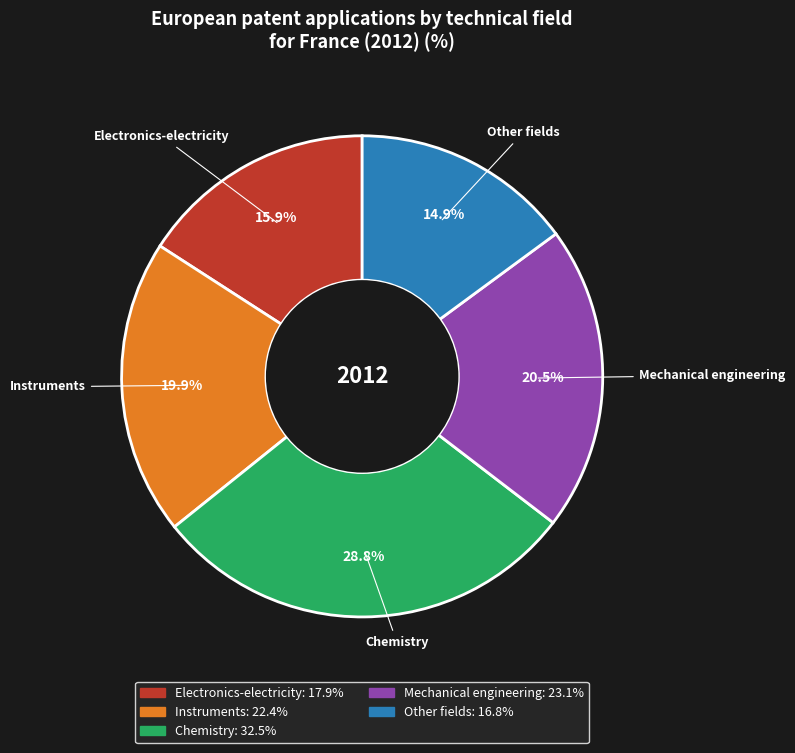

To the nearest percent, what is the average slice percentage?

20%